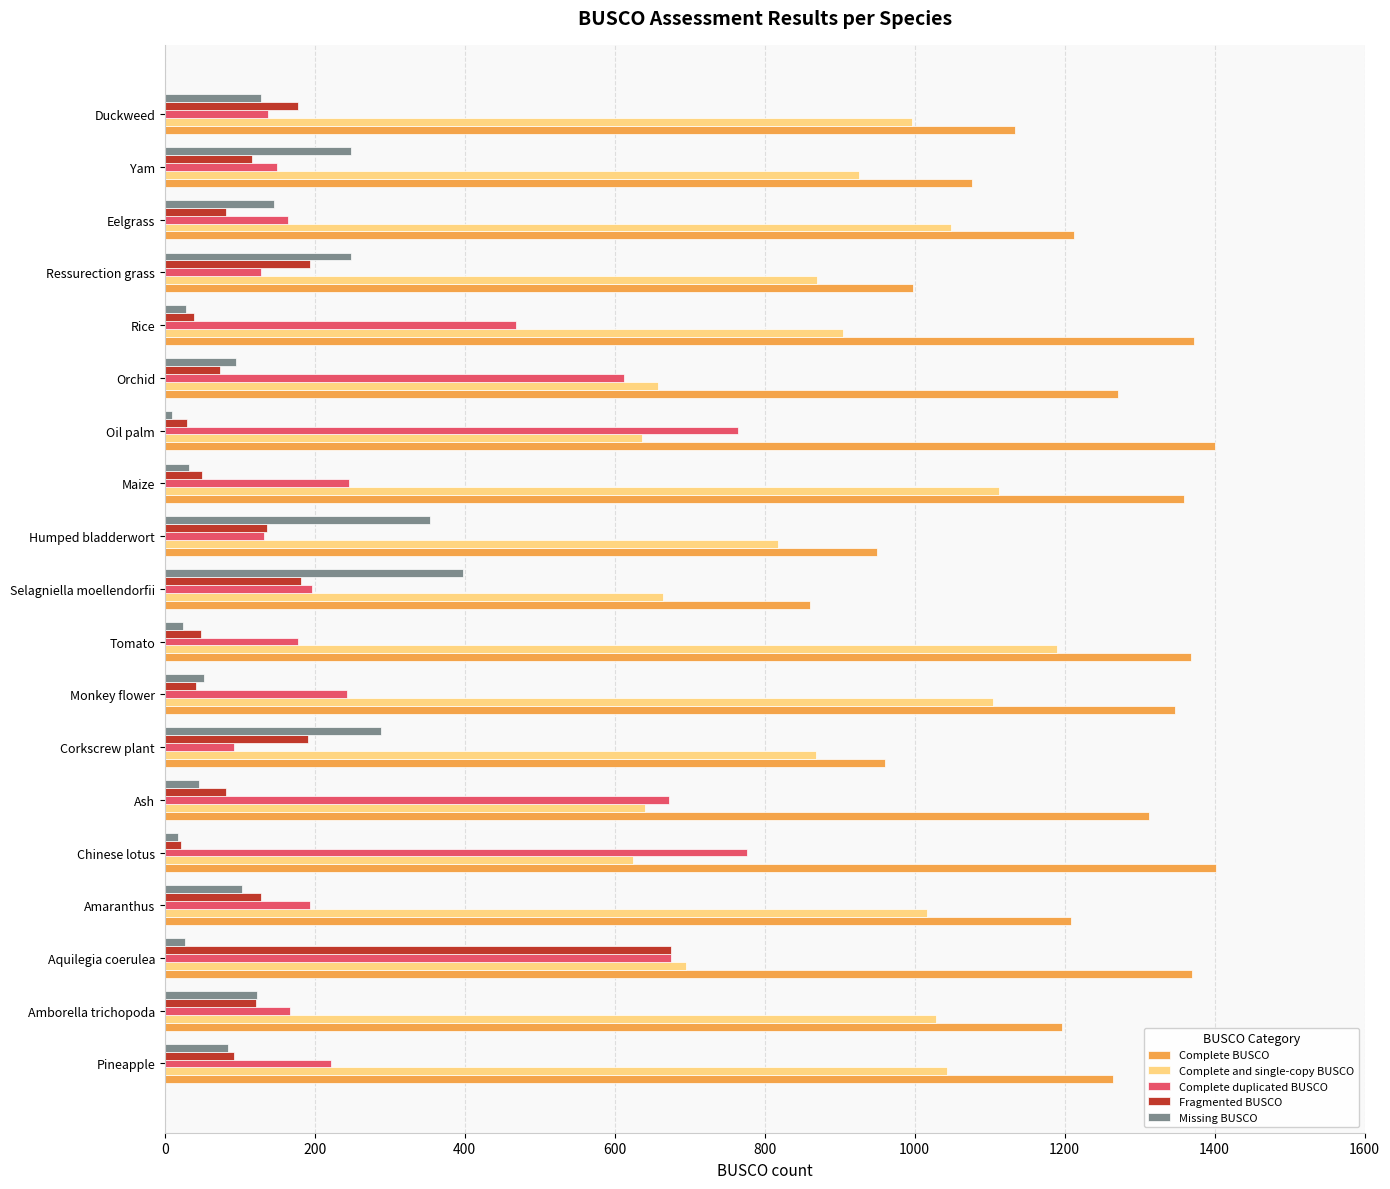

At how many categories does at least one series exceed 177?

19